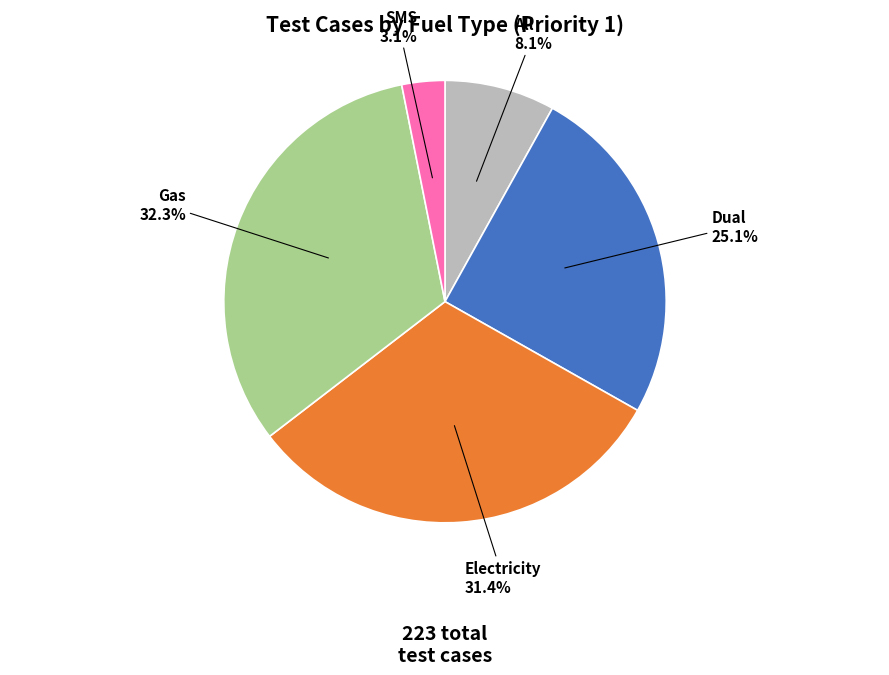

How many segments does this pie chart have?

5